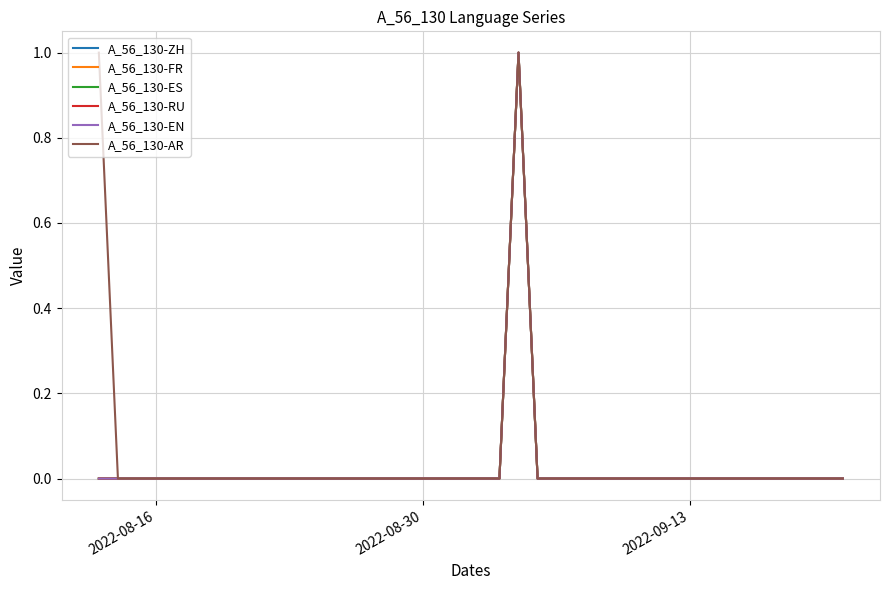

Does the chart display data point markers on the line(s)?

No